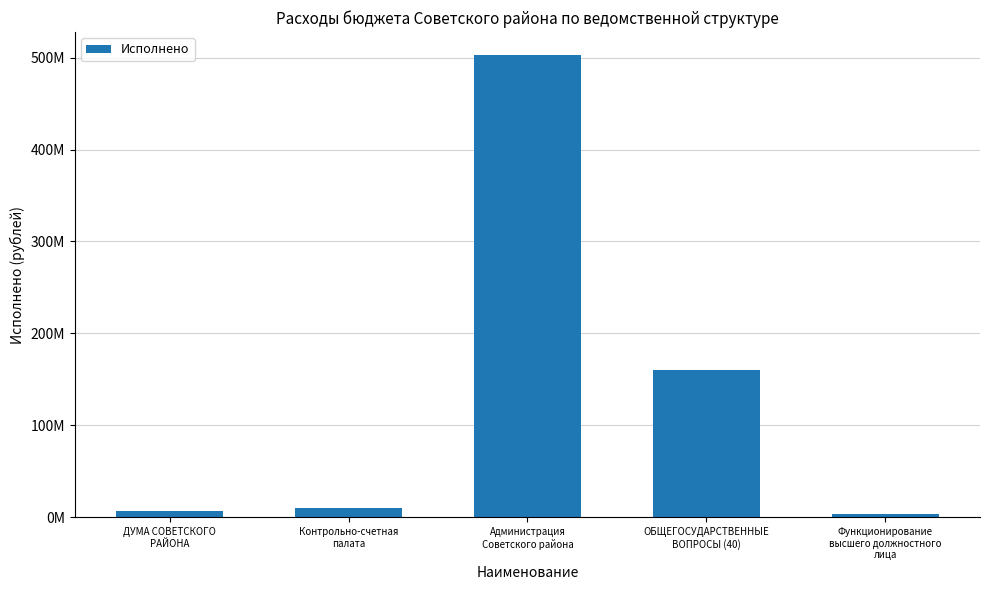

Reading left to right, list all the values displayed in this chart.

6764098.5	9724405.3	502659923.6	160226540.3	3590783.5